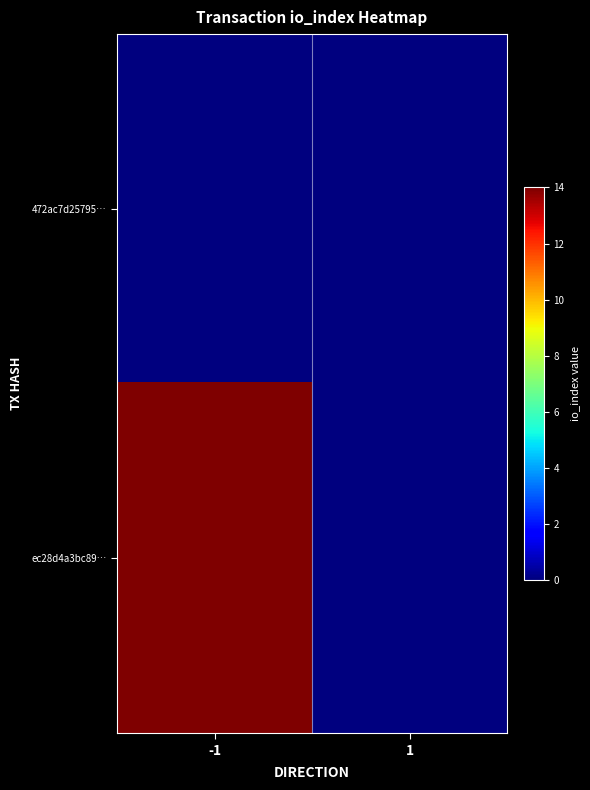

Rank the series by their maximum value, from lowest to highest.

472ac7d25795…, ec28d4a3bc89…